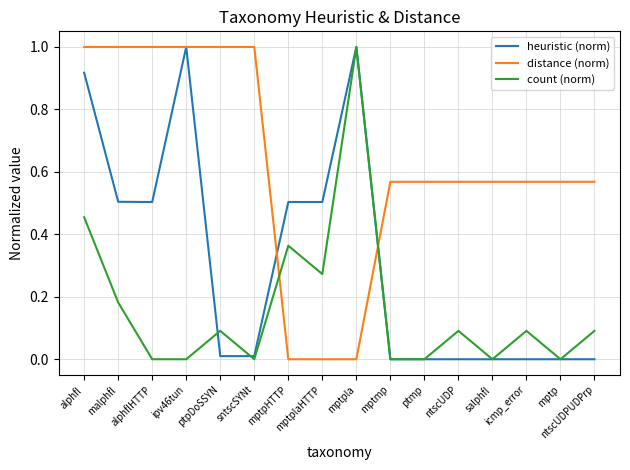

Which series has the largest total across all categories?

distance (norm)